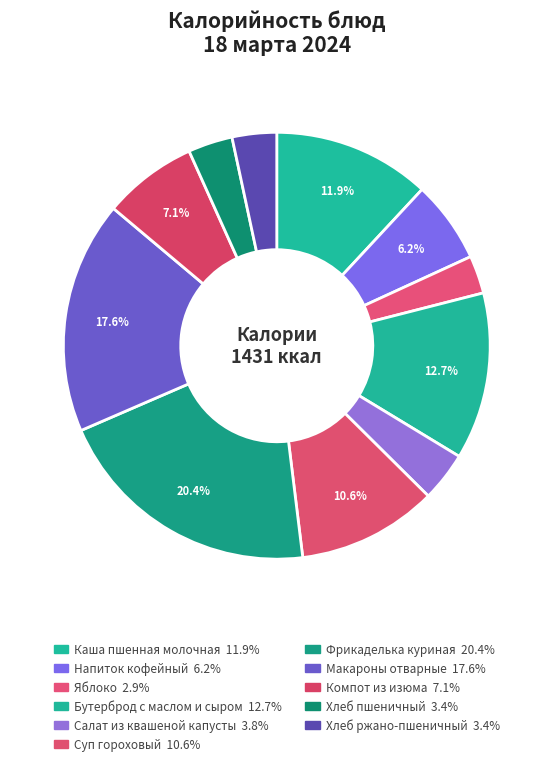

What is the change in value from Бутерброд с маслом и сыром to Компот из изюма?

-79.1